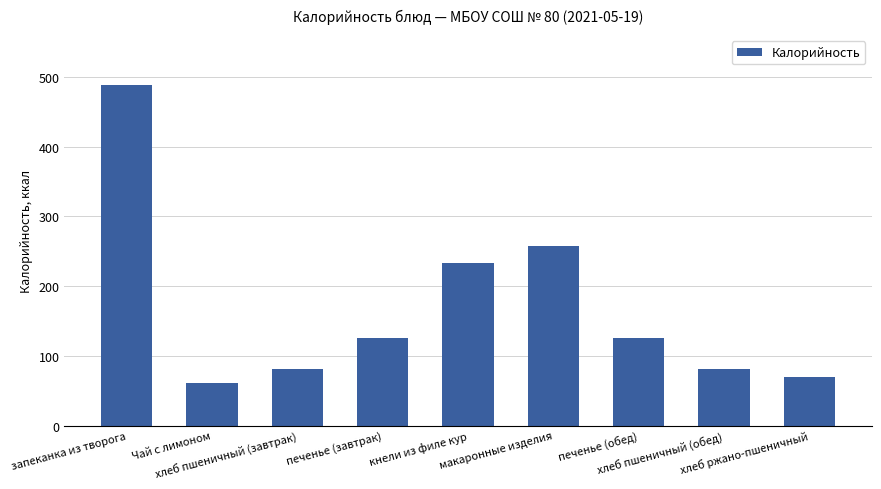

What is the difference between the values at хлеб пшеничный (завтрак) and запеканка из творога?

408.0